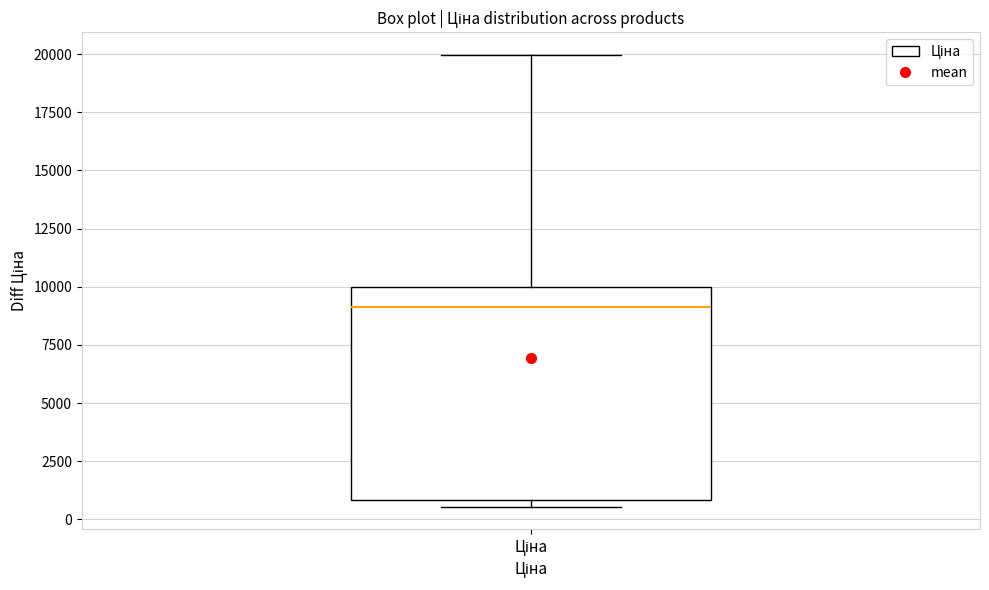

Transcribe this box plot: give where the median line is, the range the box spans, and where the two whiskers end, as read against the y-axis. The values are not printed on the chart, so give them approximately, as read against the axis.

median 9000, box 1000 to 10000, whiskers 500 to 20000